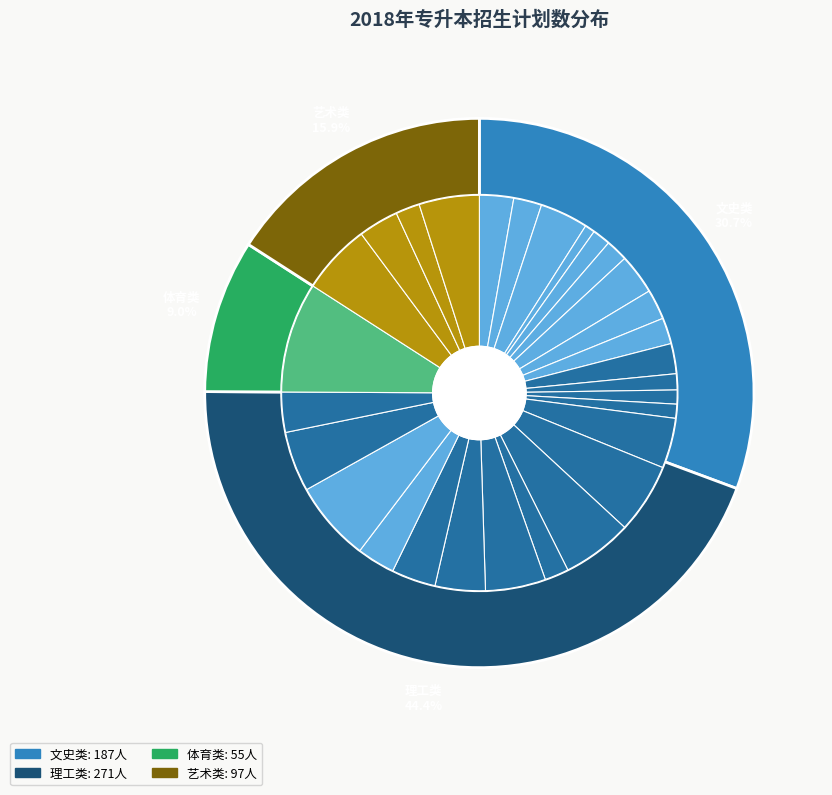

To the nearest percent, what portion does 农业资源与环境 represent?

5%